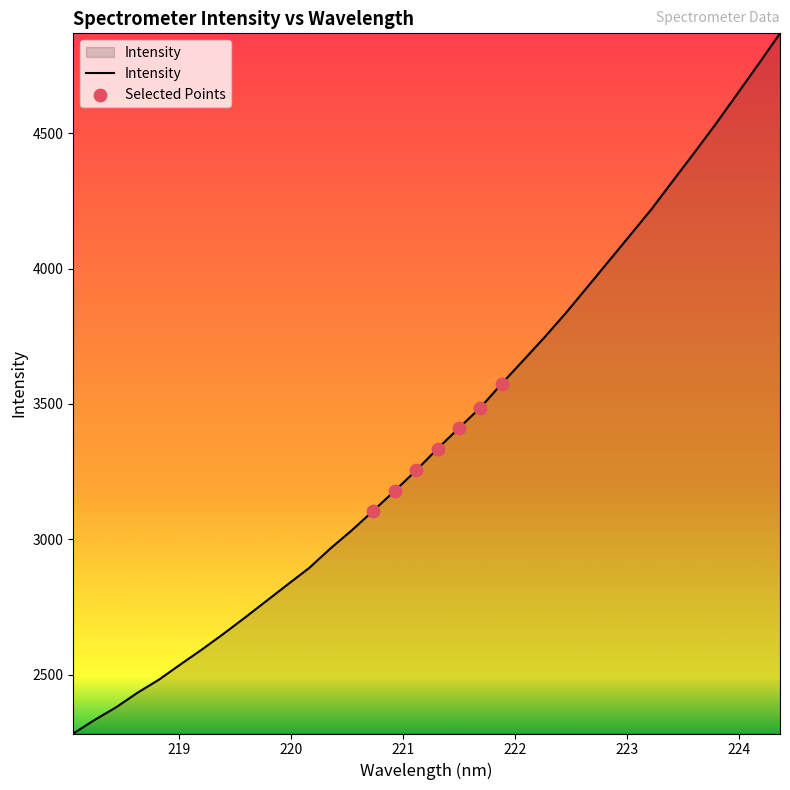

What is the difference between the maximum and minimum values?

2585.4